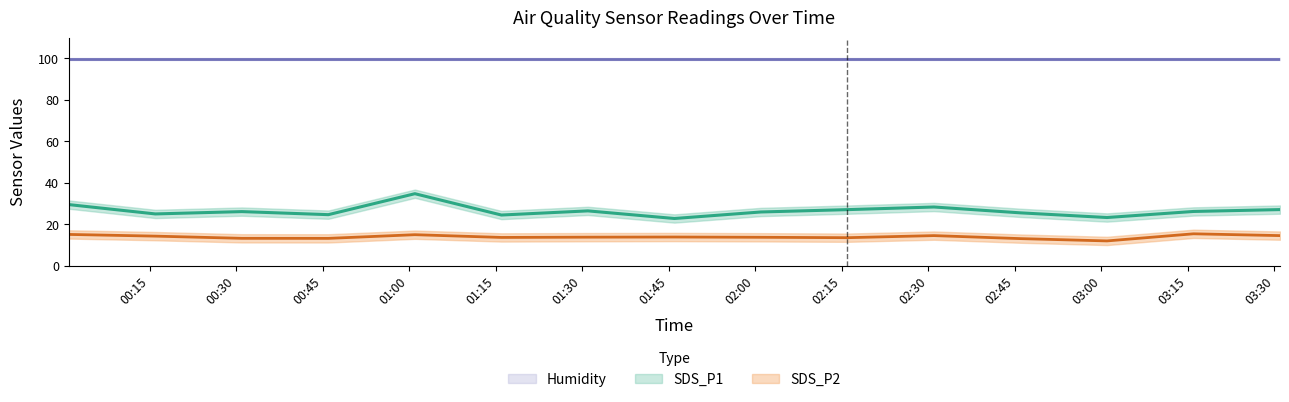

What are all the series names shown in the legend?

Humidity, SDS_P1, SDS_P2